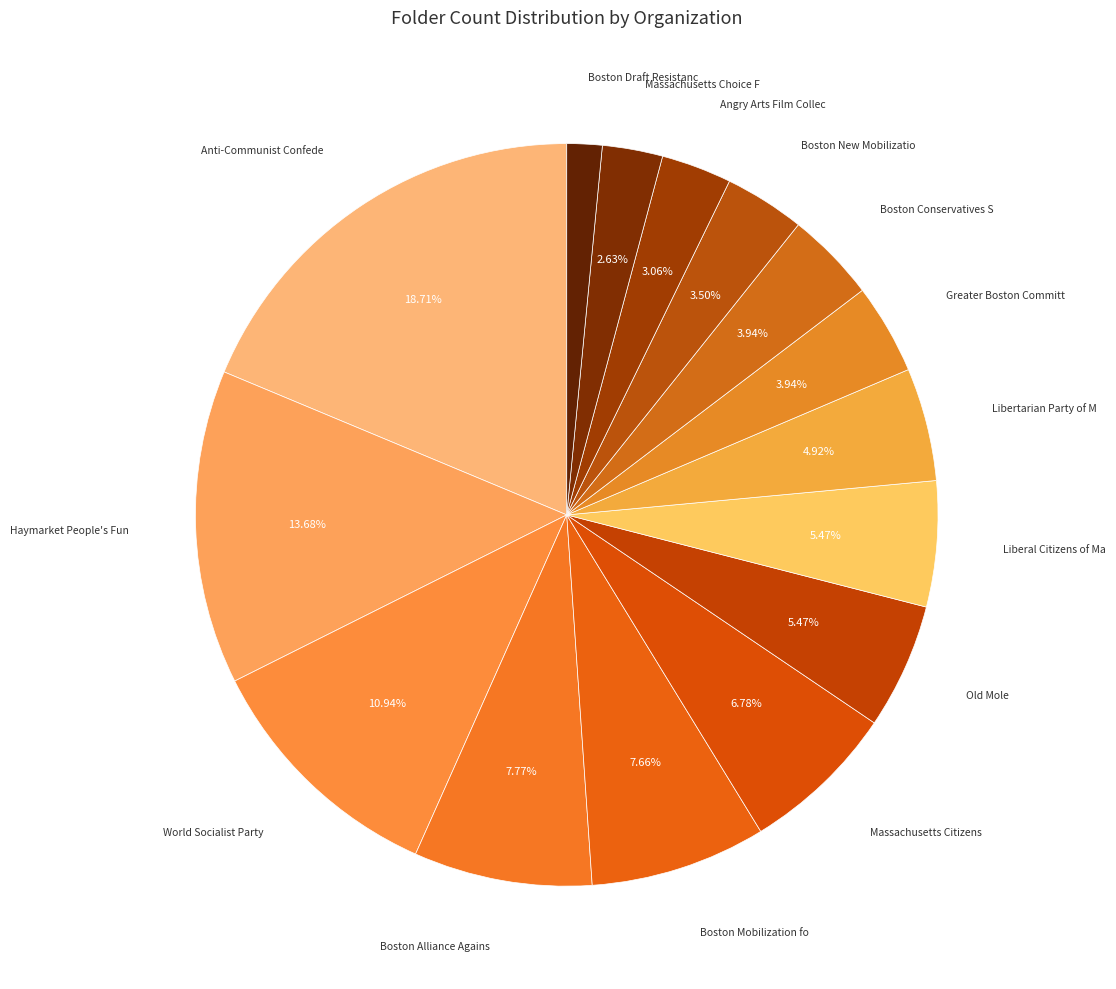

Count the number of slices in the pie.

15